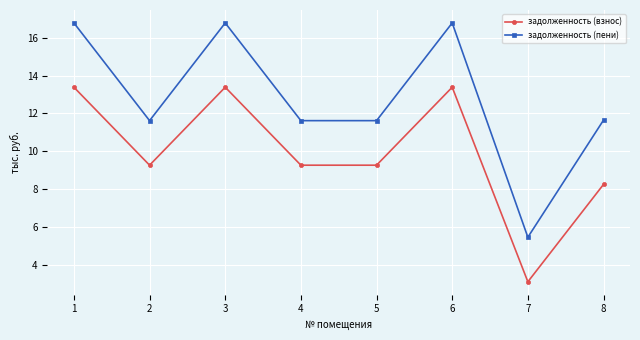

What is the spread (max minus min) of values at 8?

3.4